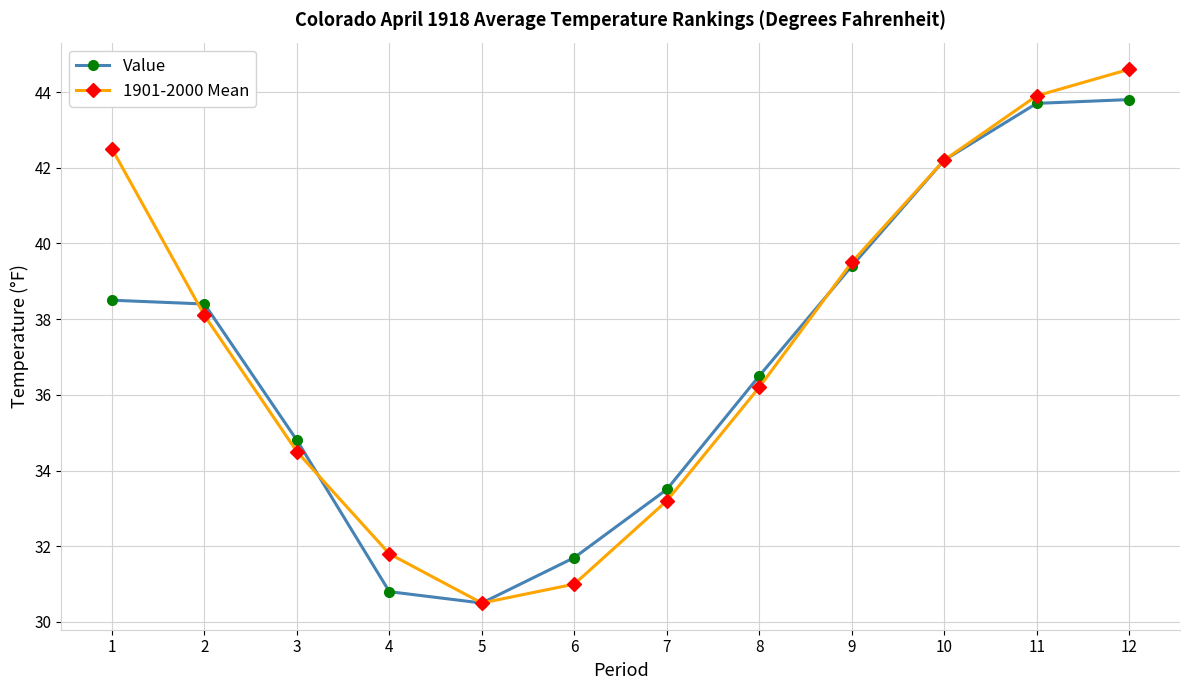

Which series changed the most between 6 and 12?

1901-2000 Mean